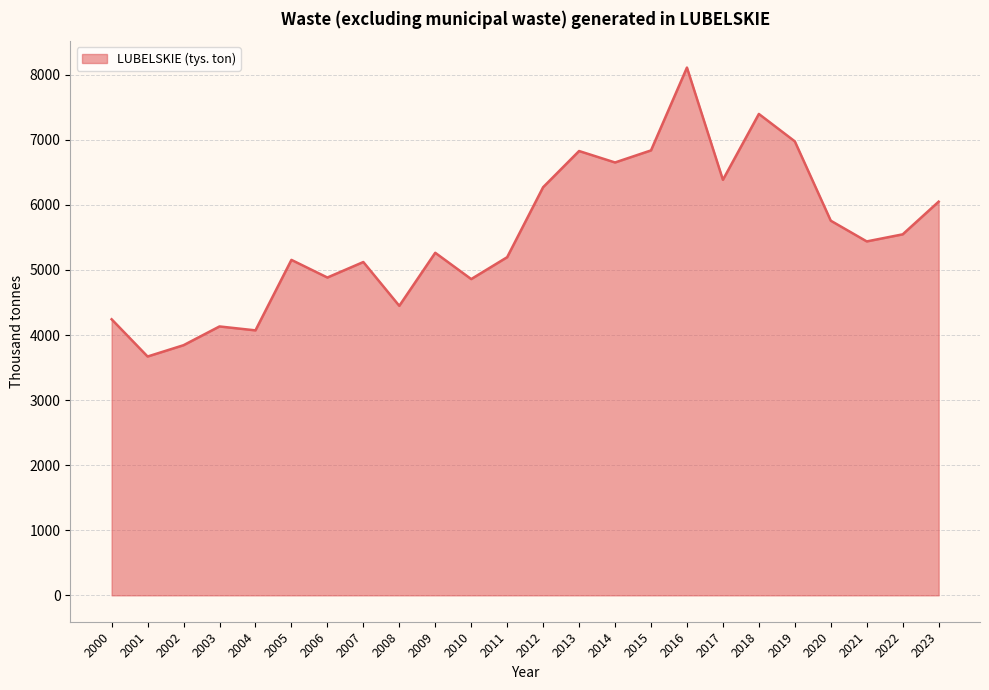

Which has a higher value, 2010 or 2017?

2017